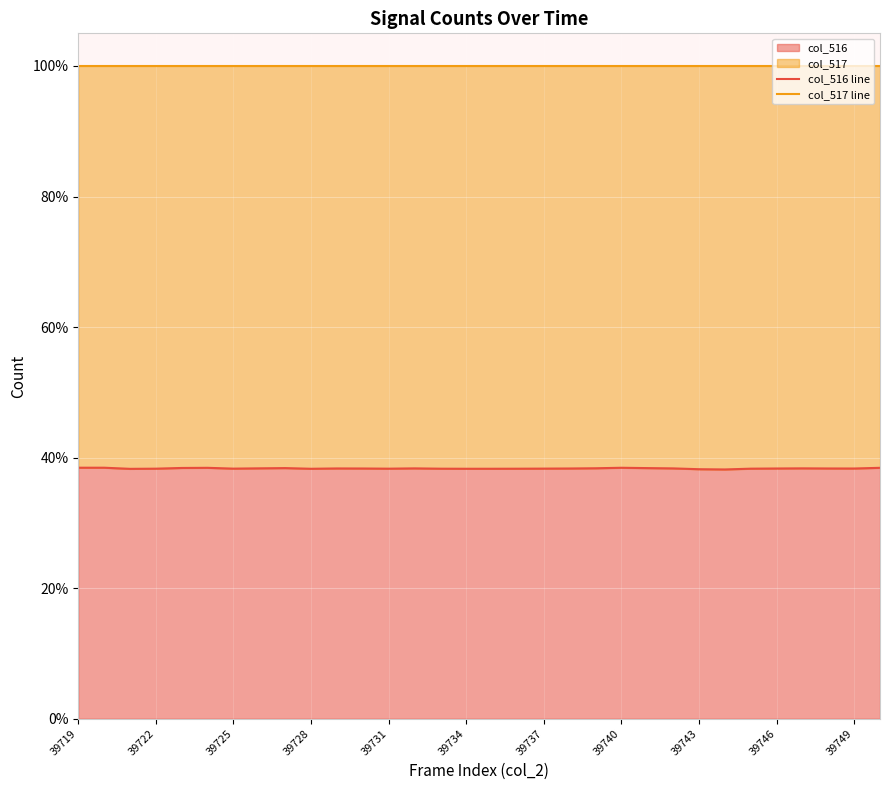

What is the maximum value for col_516?

38.5